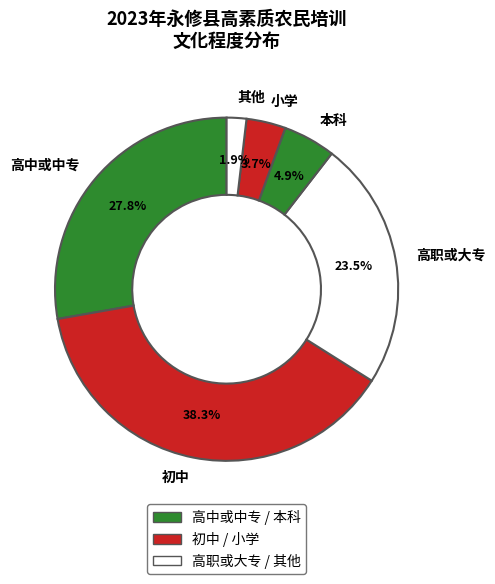

To the nearest percent, what portion does 其他 represent?

2%